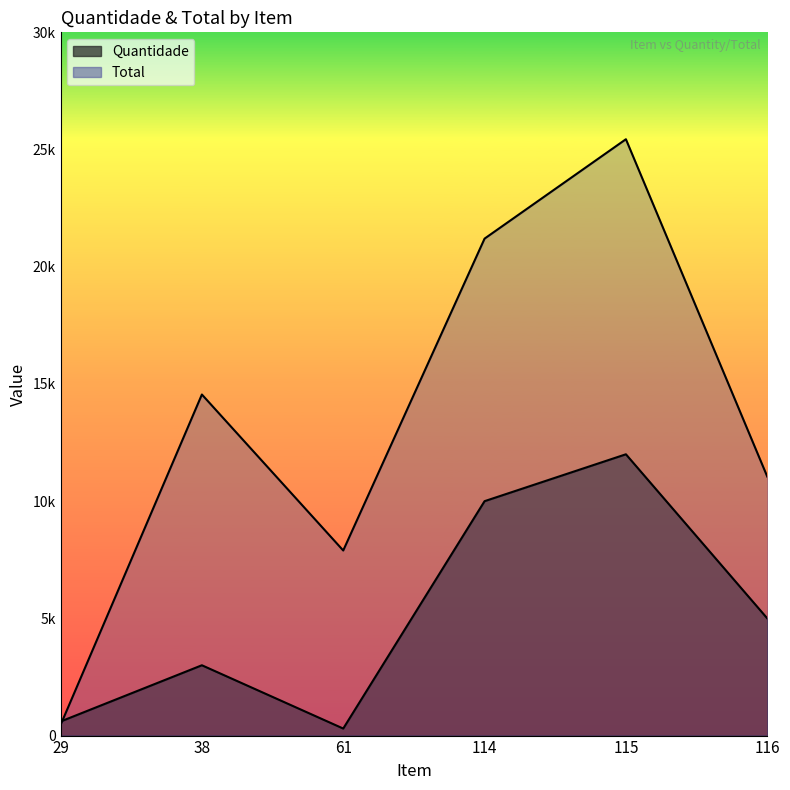

Reading left to right, transcribe all the data shown in this chart.

Quantidade: 29=600	38=3000	61=300	114=10000	115=12000	116=5000
Total: 29=450	38=14550	61=7896	114=21200	115=25440	116=11050